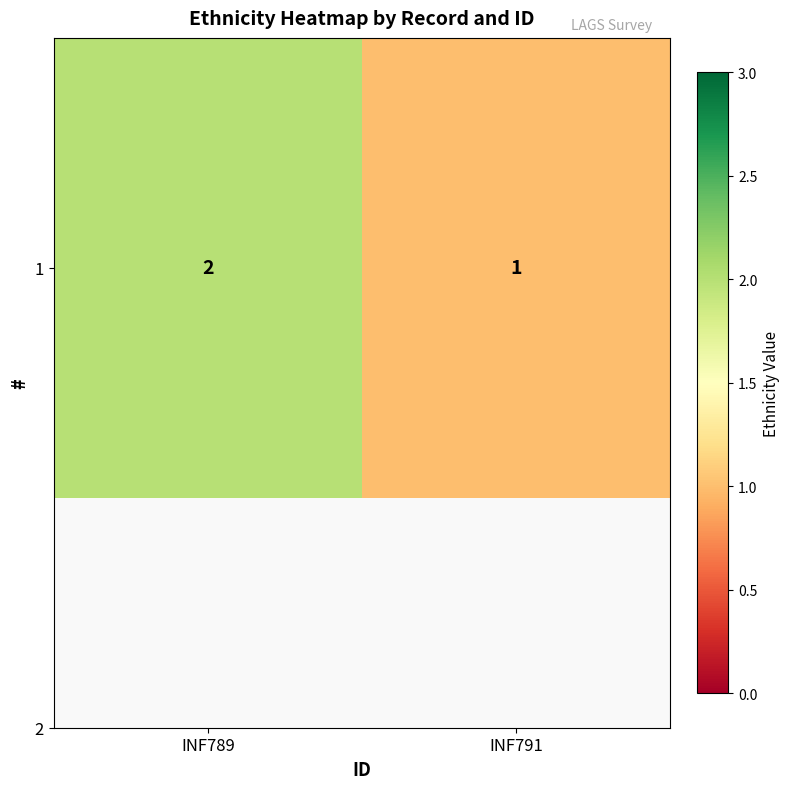

Reading left to right, list all the values displayed in this chart.

2	1